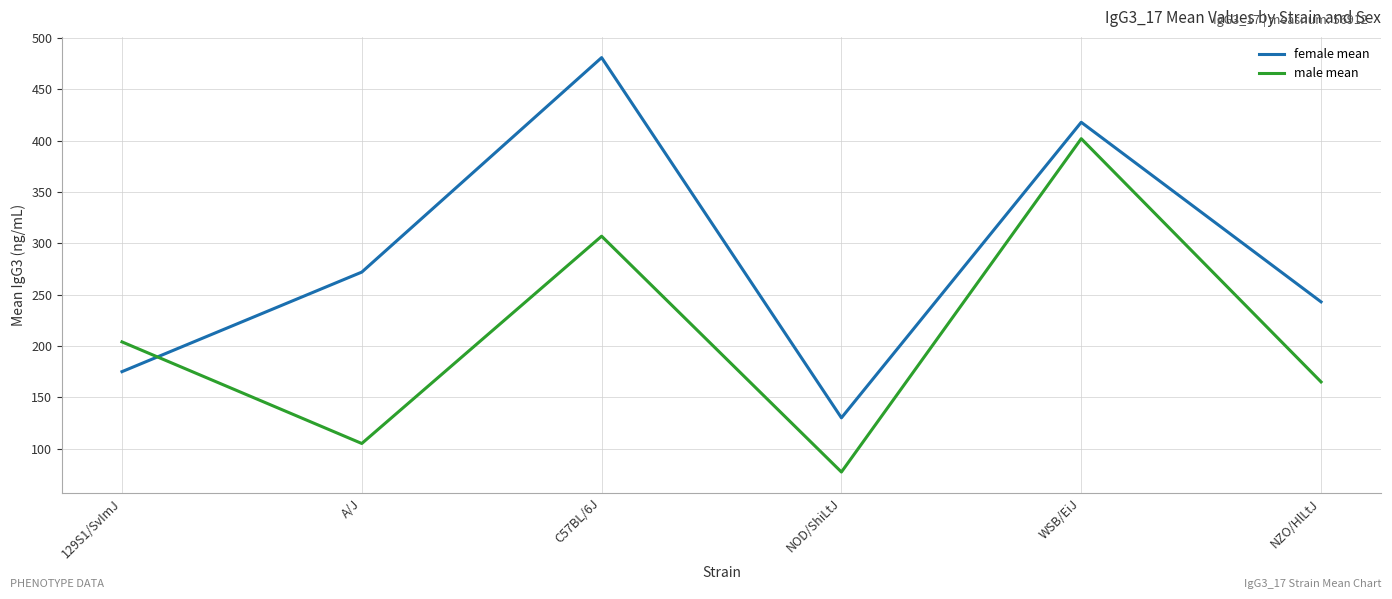

What is the approximate value of female mean at A/J?

272.0